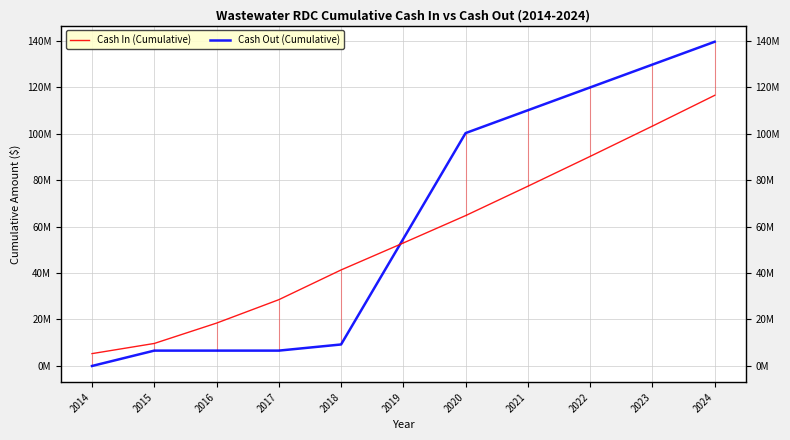

Is it true that Cash In (Cumulative) equals 21959242.8 at 2022?

False